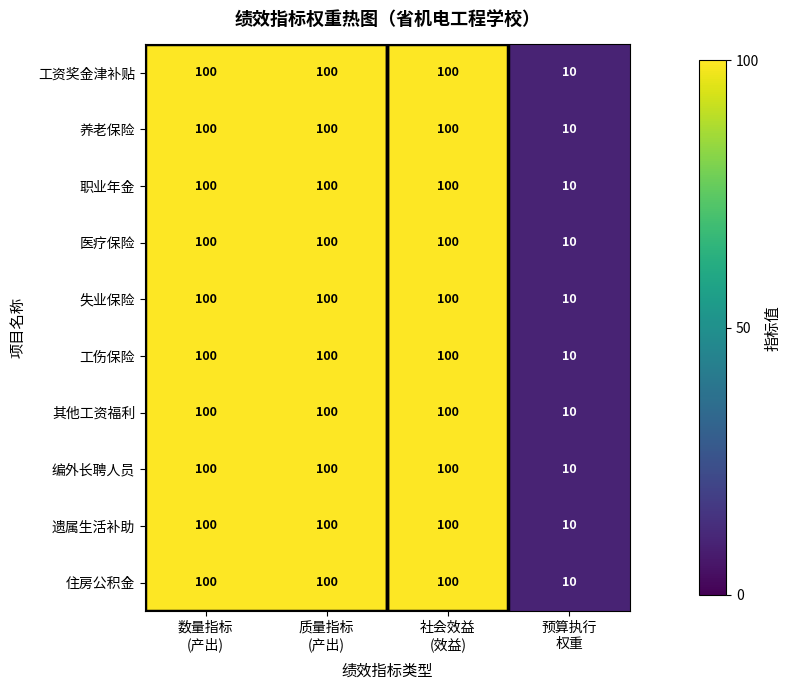

What is the difference between the maximum and minimum values in the 失业保险 series?

90